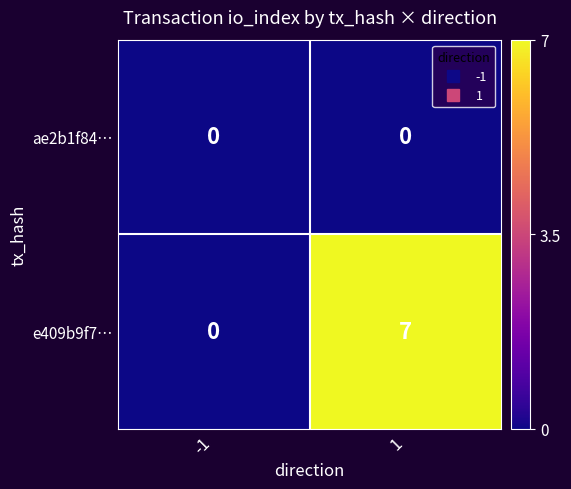

List the series in order of their peak value, highest first.

e409b9f7…, ae2b1f84…